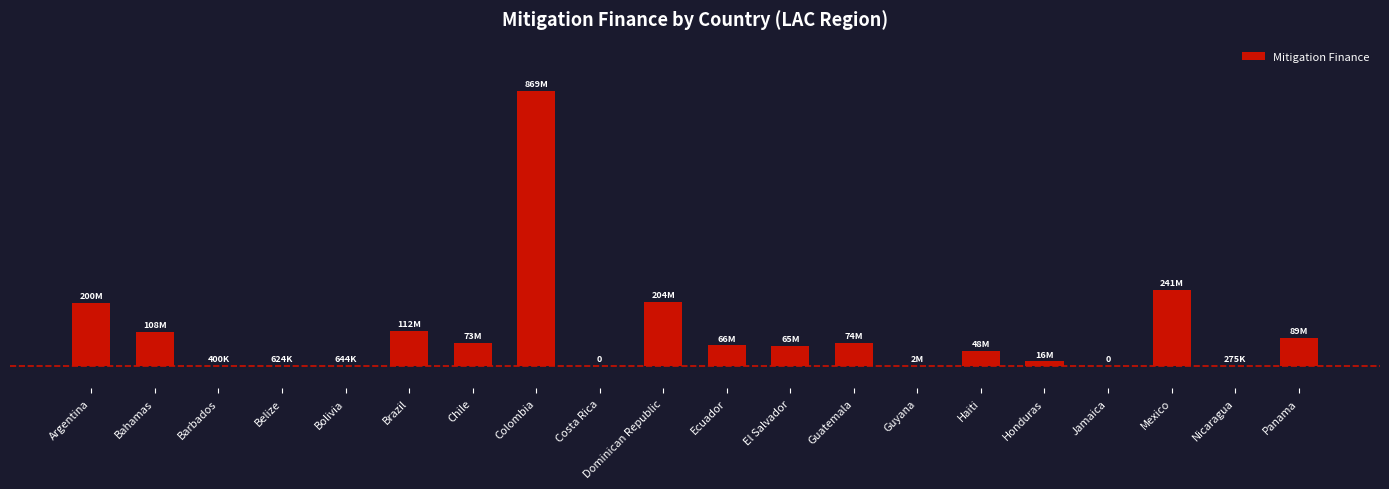

What position from the left is Colombia?

8